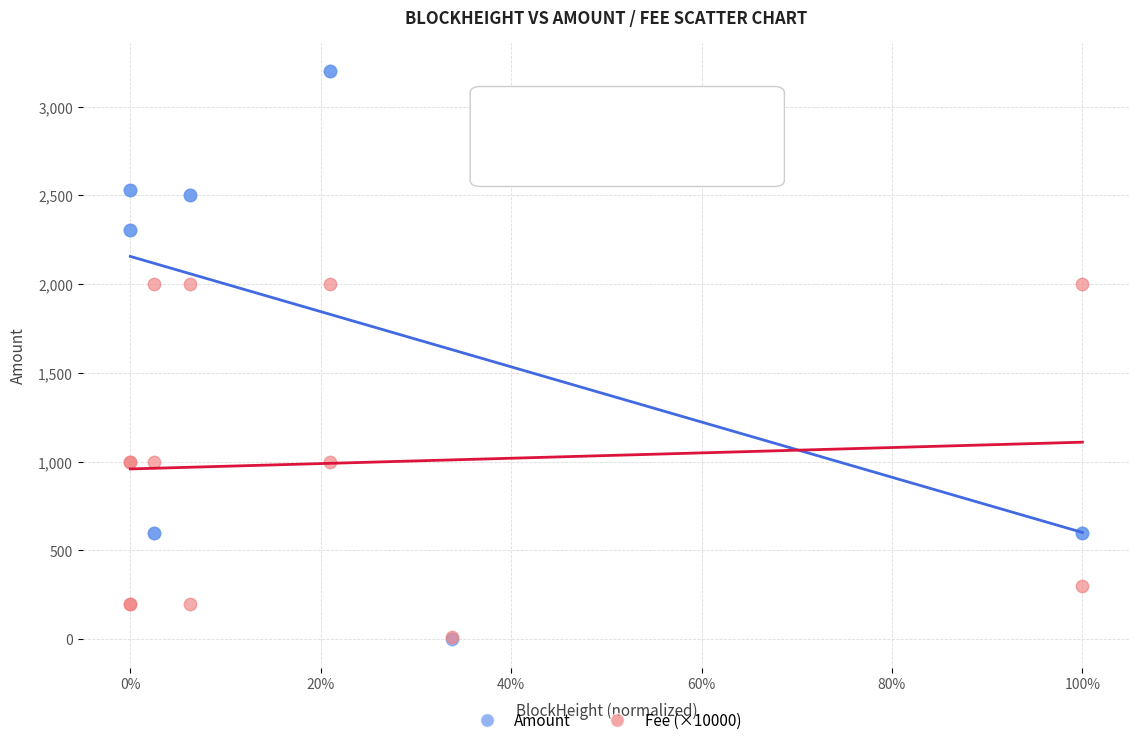

What are all the series names shown in the legend?

Amount, Fee (×10000)